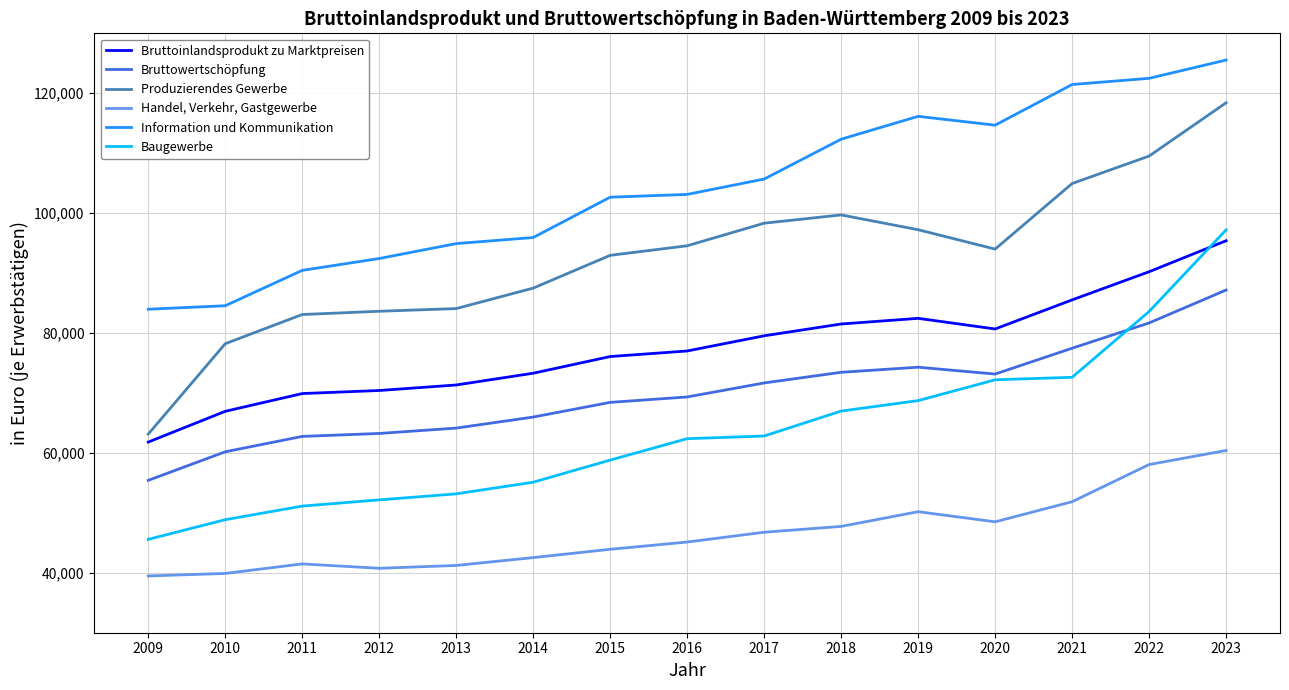

List the series in order of their peak value, lowest first.

Handel, Verkehr, Gastgewerbe, Bruttowertschöpfung, Bruttoinlandsprodukt zu Marktpreisen, Baugewerbe, Produzierendes Gewerbe, Information und Kommunikation